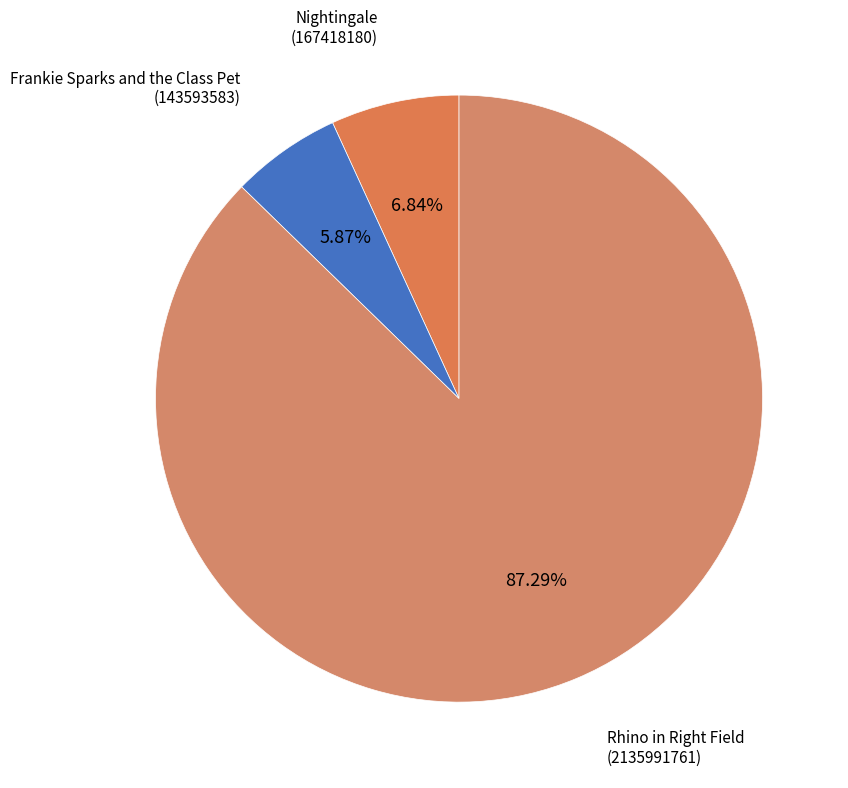

Which category has the biggest portion of the pie?

Rhino in Right Field
(2135991761)